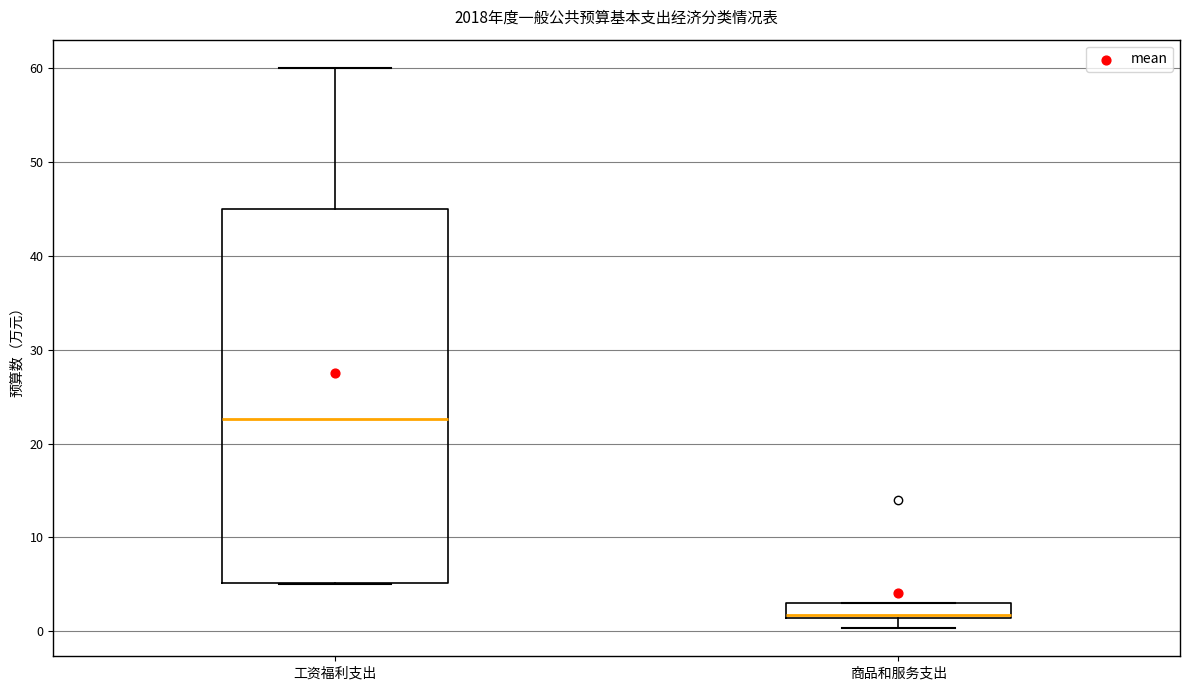

Which box has the highest median line?

工资福利支出